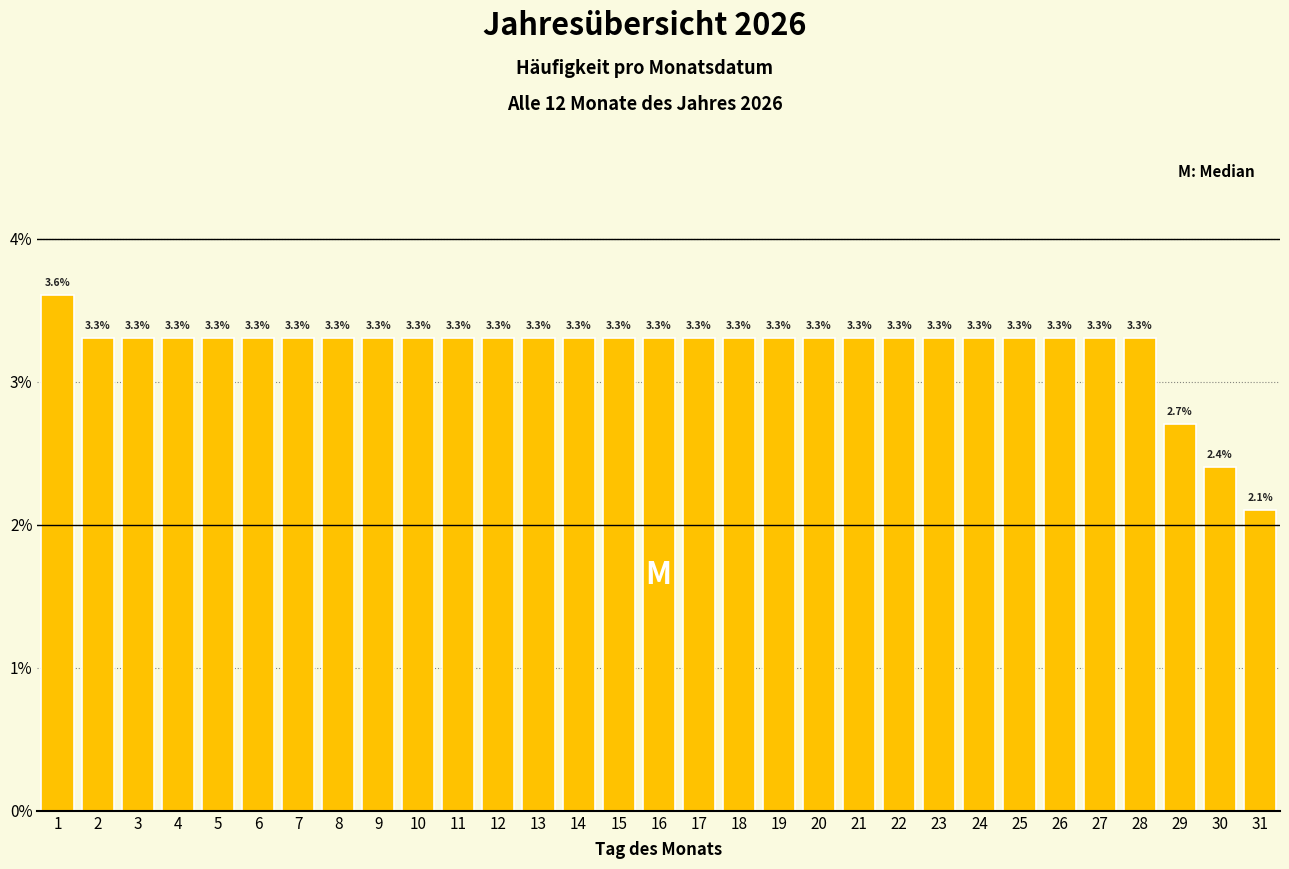

Reading left to right, transcribe all the data shown in this chart.

3.6	3.3	3.3	3.3	3.3	3.3	3.3	3.3	3.3	3.3	3.3	3.3	3.3	3.3	3.3	3.3	3.3	3.3	3.3	3.3	3.3	3.3	3.3	3.3	3.3	3.3	3.3	3.3	2.7	2.4	2.1